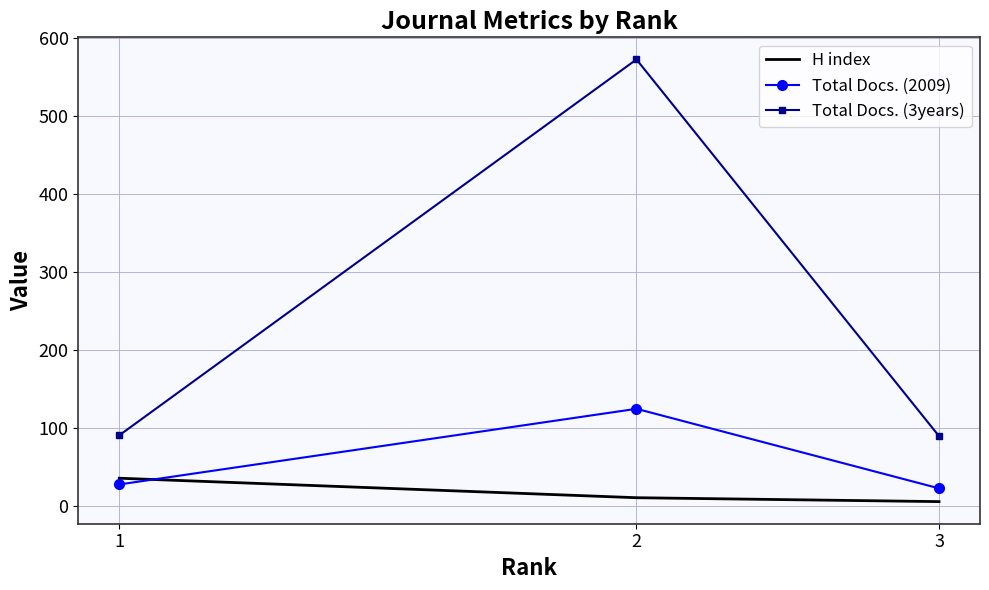

What is the sum of all Total Docs. (3years) values?

754